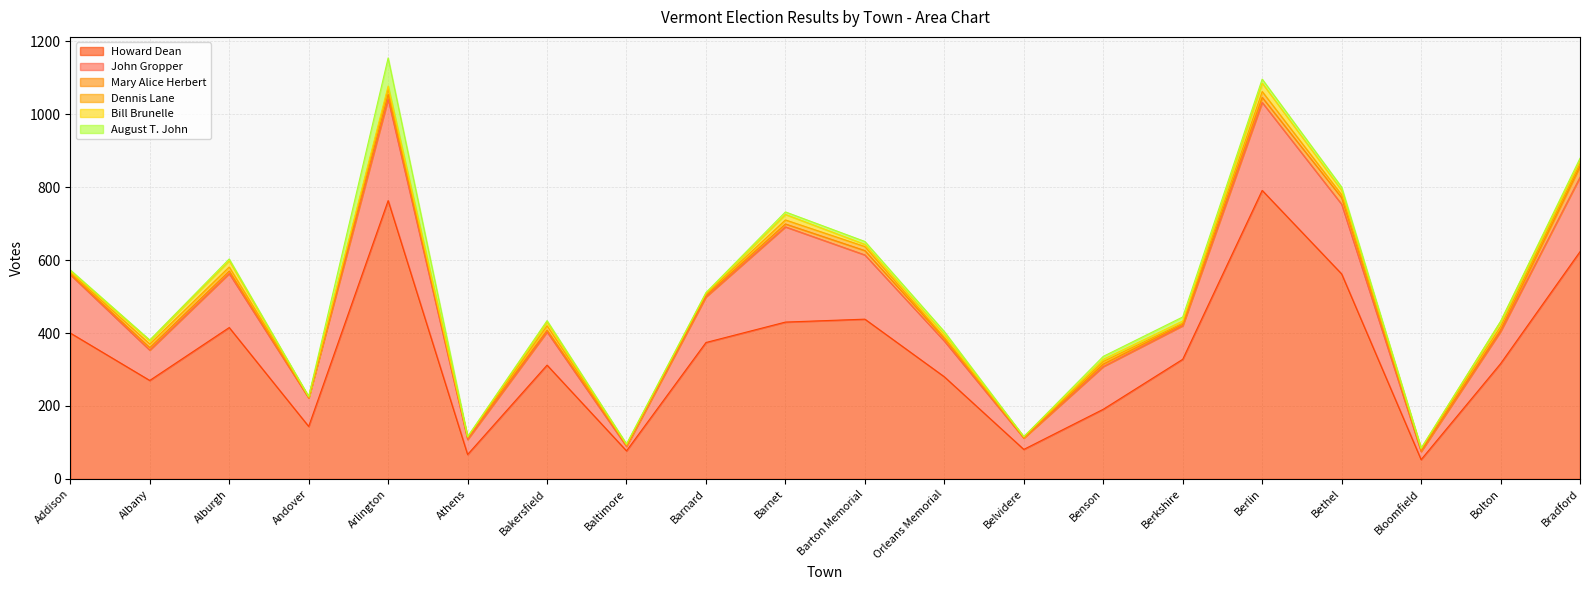

Which series has the largest total across all categories?

Howard Dean